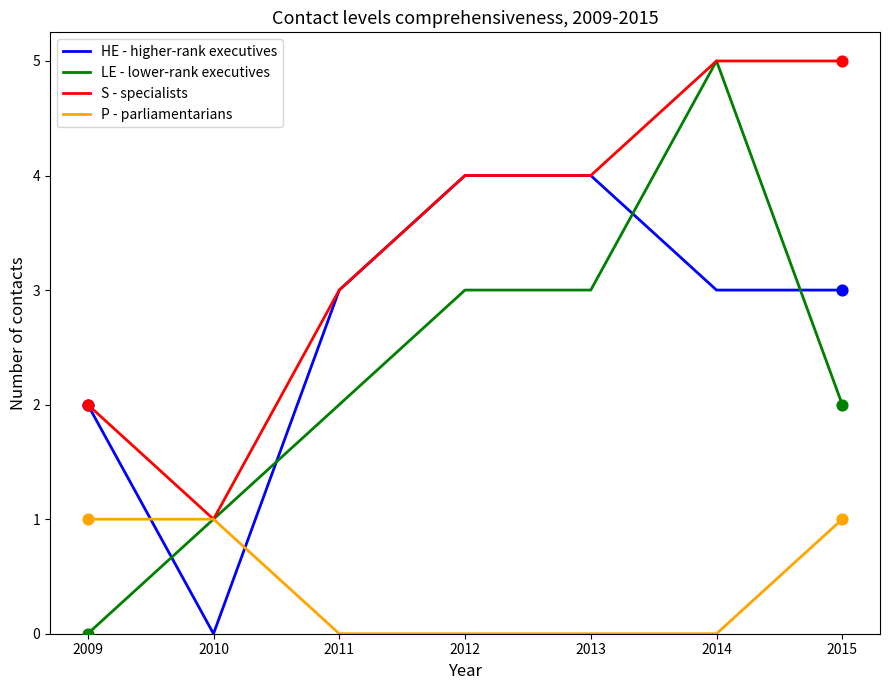

Is the value of S - specialists at 2015 greater than the value of LE - lower-rank executives at 2013?

Yes